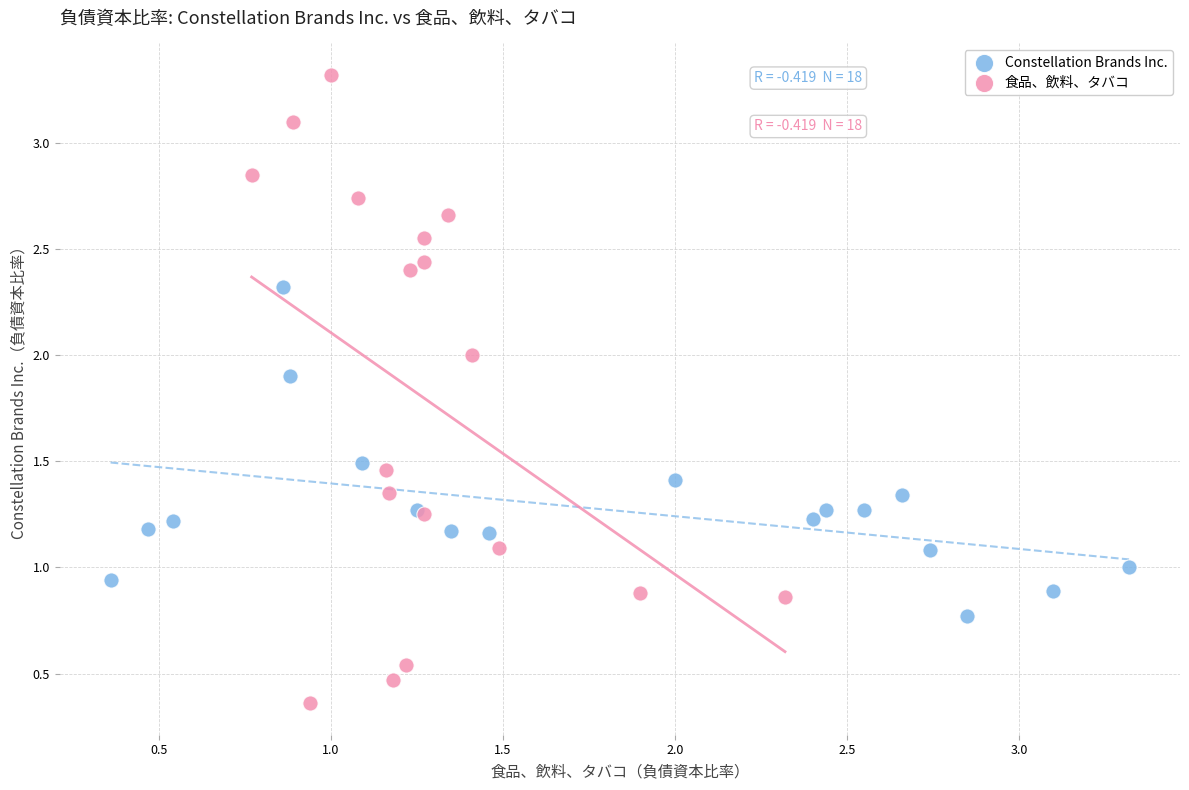

Which series contains the highest Y value?

食品、飲料、タバコ